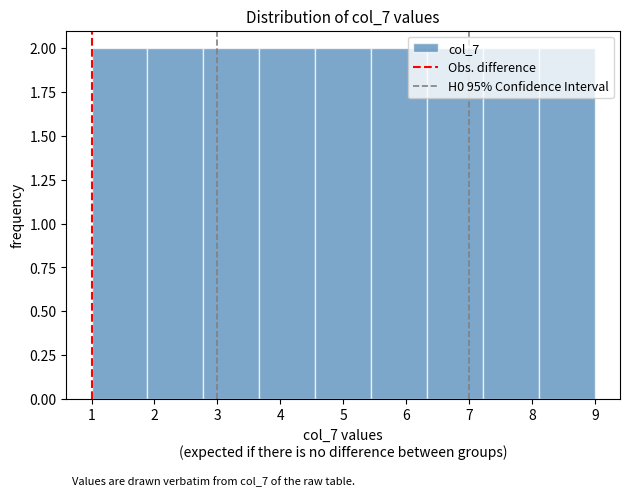

Reading left to right, list every bar in this chart as the range it spans on the x-axis followed by its height. Neither the bar edges nor the heights are printed on the chart, so give them approximately, as read against the axes.

1.0 to 1.9: 2
1.9 to 2.8: 2
2.8 to 3.7: 2
3.7 to 4.6: 2
4.6 to 5.4: 2
5.4 to 6.3: 2
6.3 to 7.2: 2
7.2 to 8.1: 2
8.1 to 9.0: 2